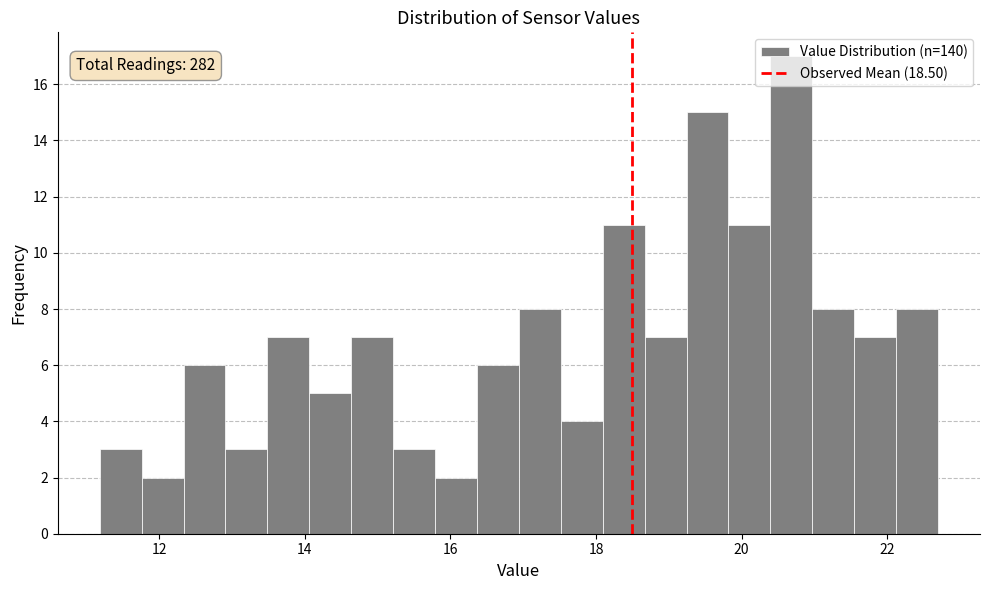

Around what value on the x-axis is the tallest bar? Give the approximate position of its centre, as read against the axis.

20.6